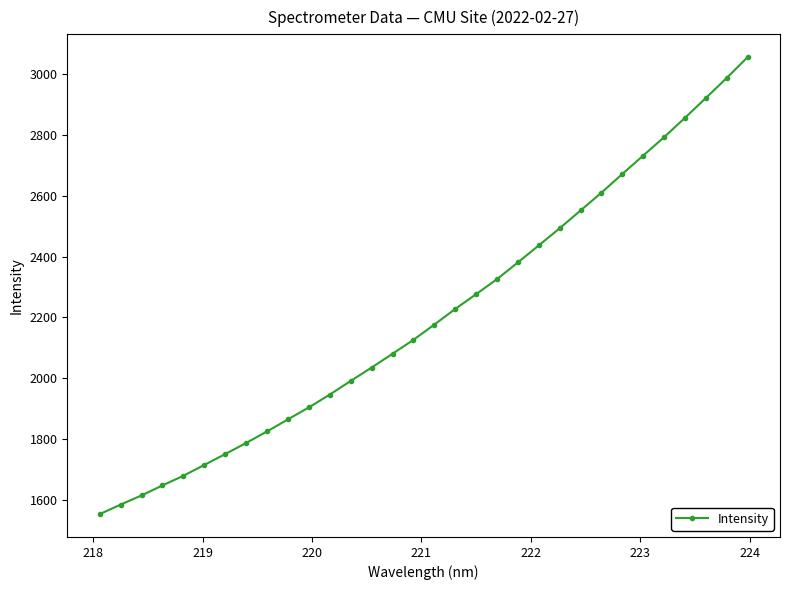

What is the smallest value displayed?

1553.2